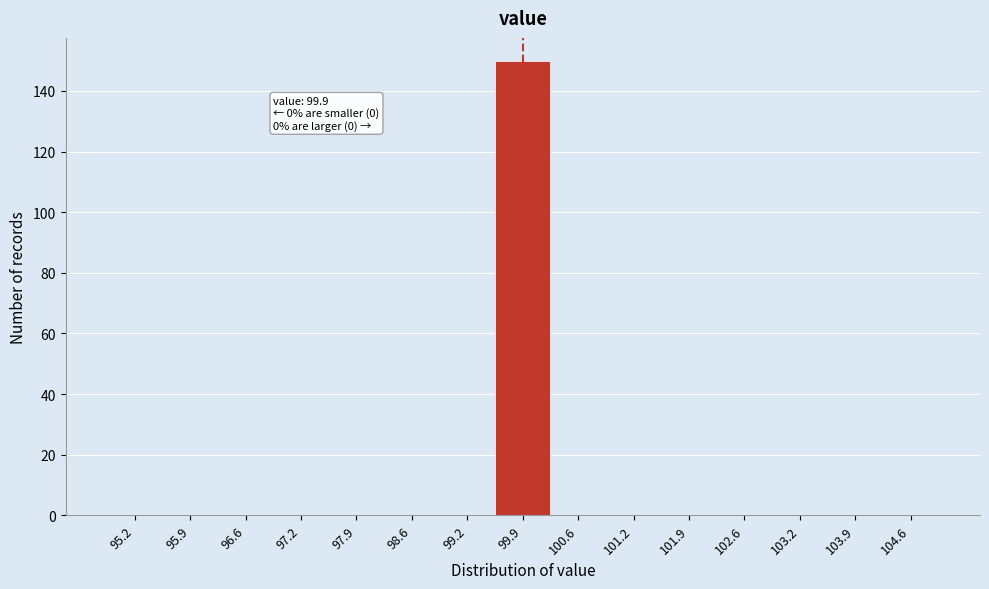

Which range on the x-axis has the tallest bar?

99.6 to 100.2